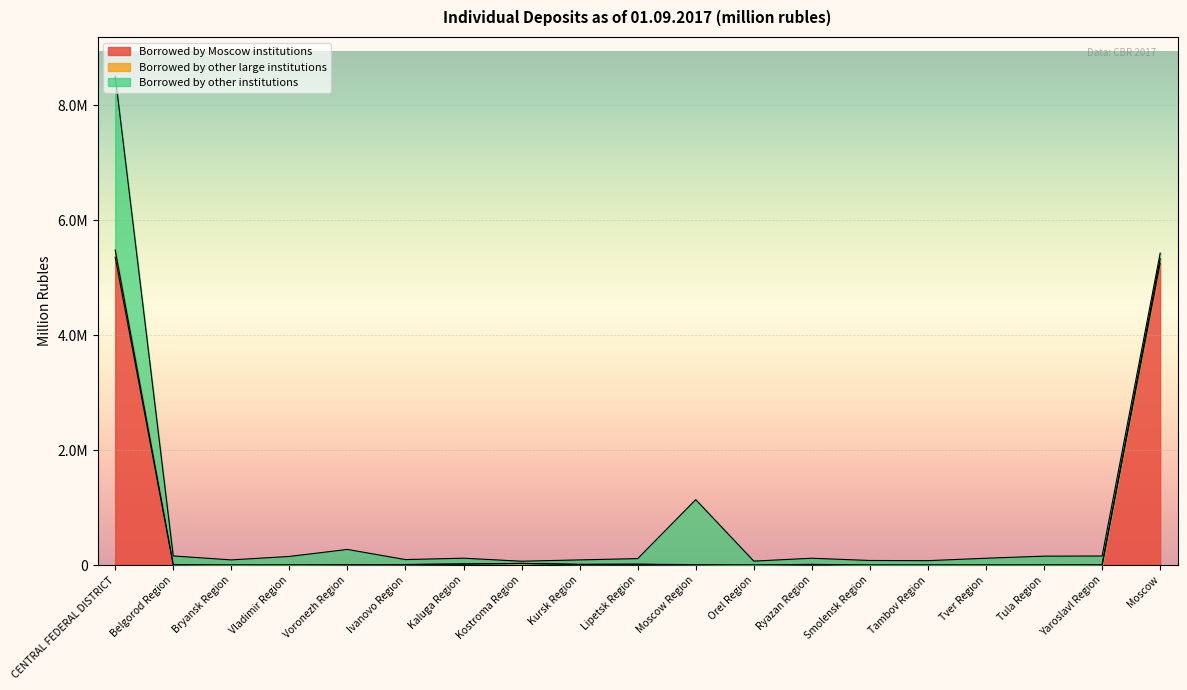

At how many categories does at least one series exceed 4120137?

2